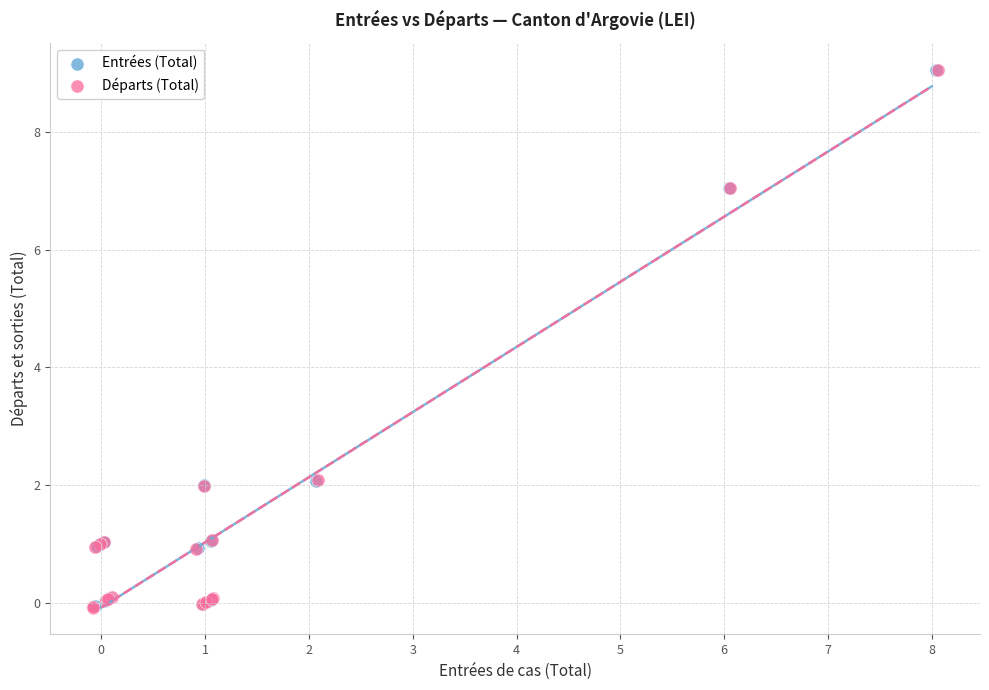

What are all the series names shown in the legend?

Entrées (Total), Départs (Total)